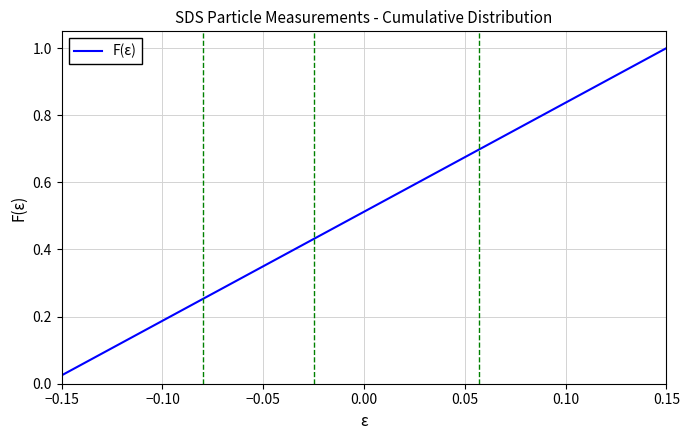

How many lines are shown in the chart?

1